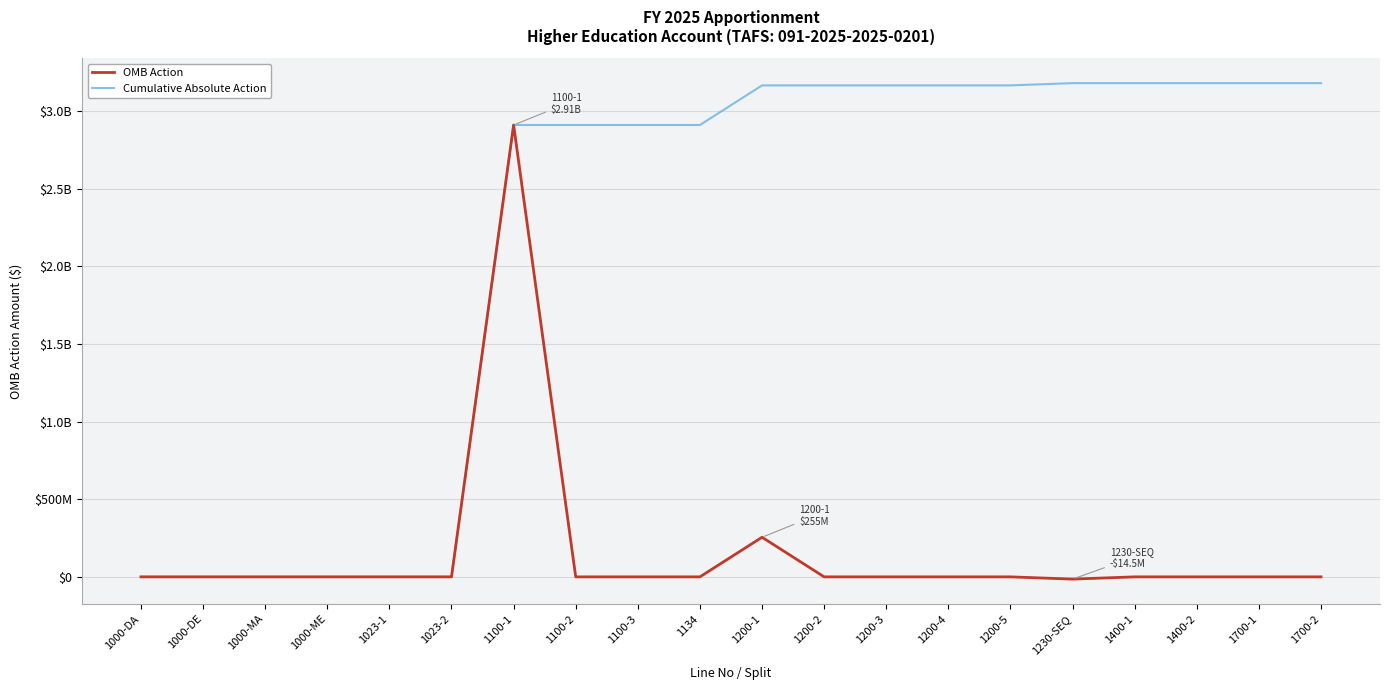

Which series changed the most between 1000-ME and 1230-SEQ?

Cumulative Absolute Action